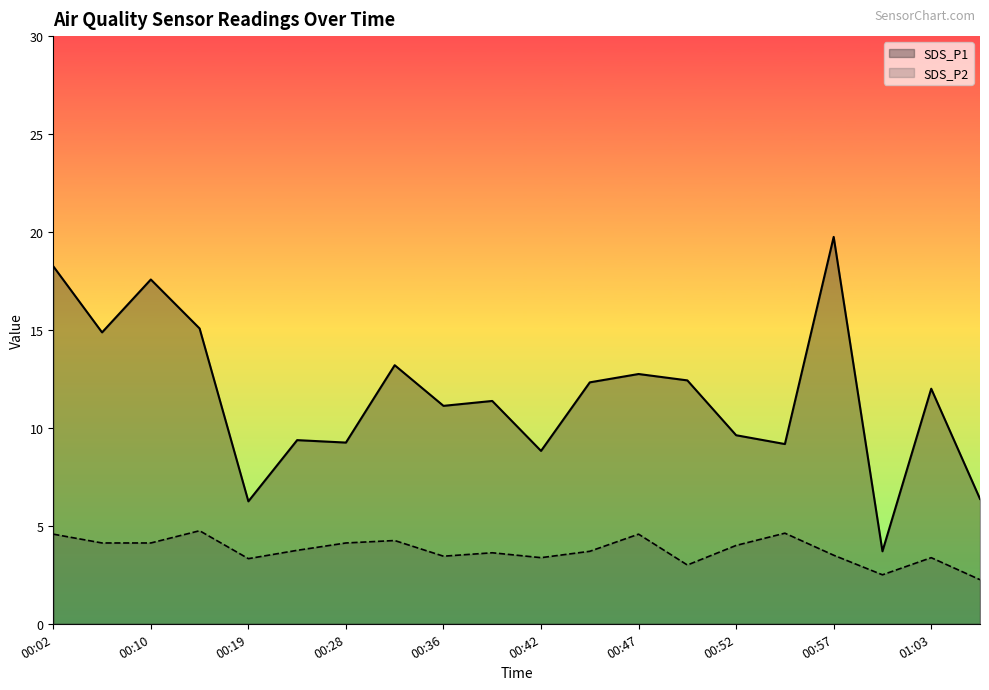

Which series has the largest total across all categories?

SDS_P1